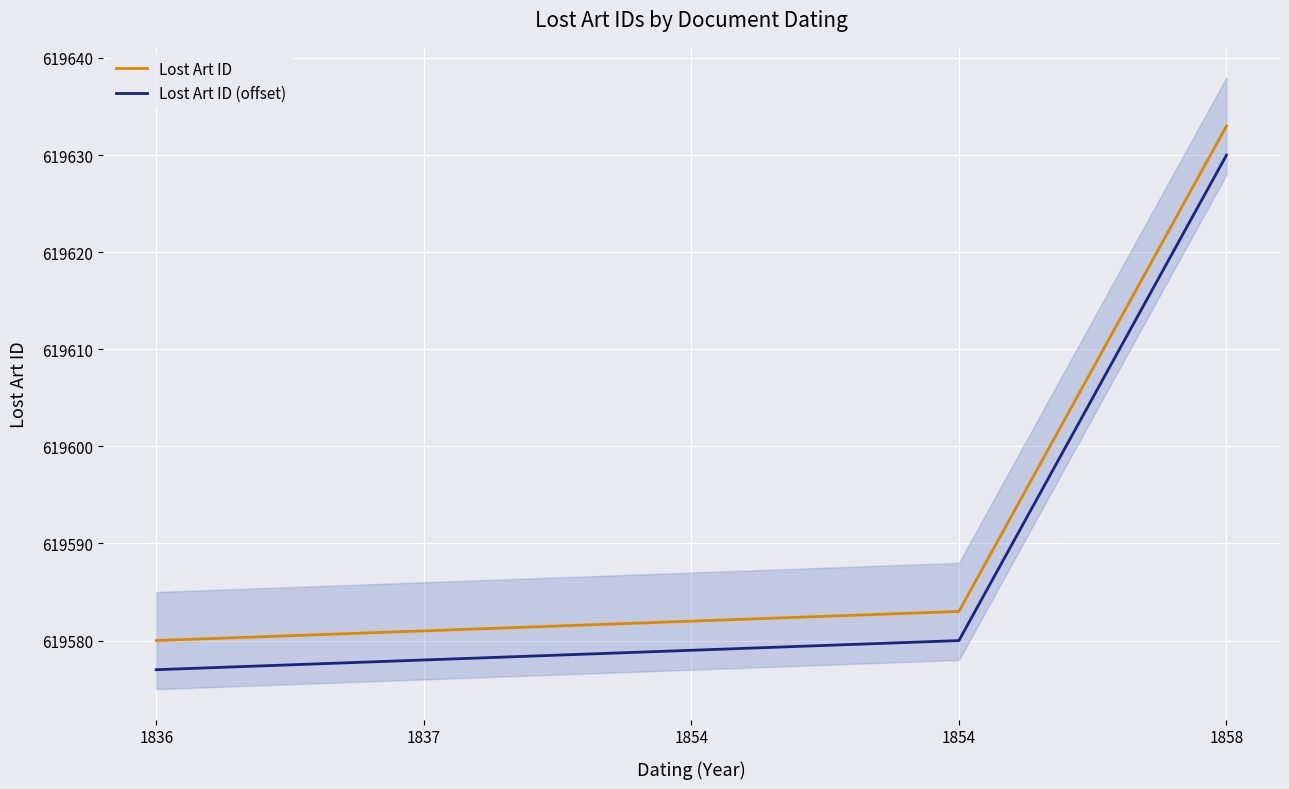

Where does the Lost Art ID (offset) series first go above 619579?

1854